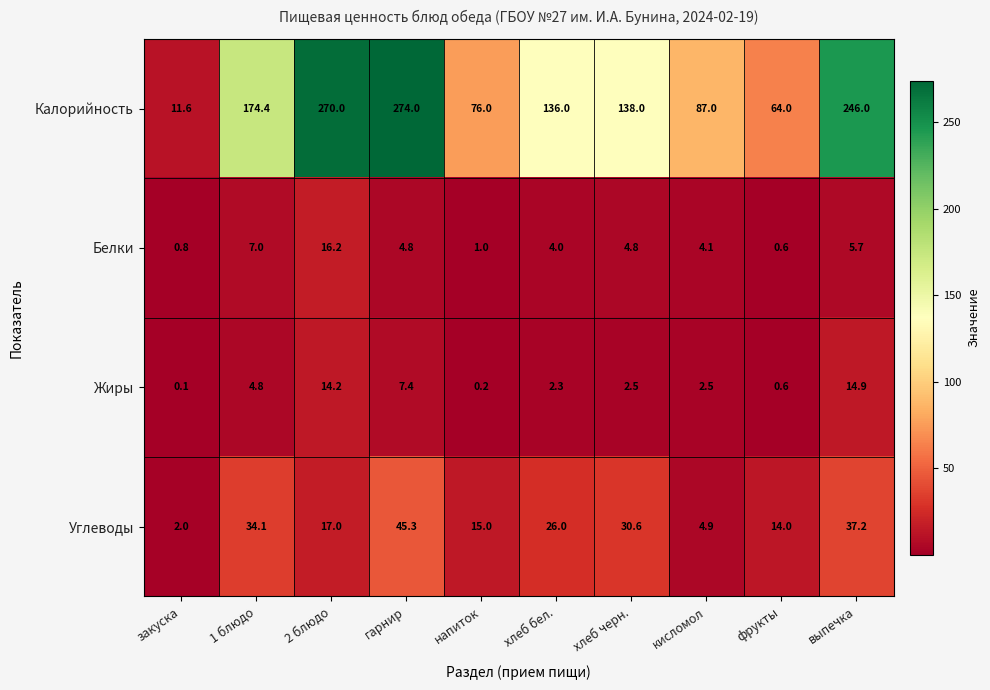

What is the maximum value shown in the chart?

274.0